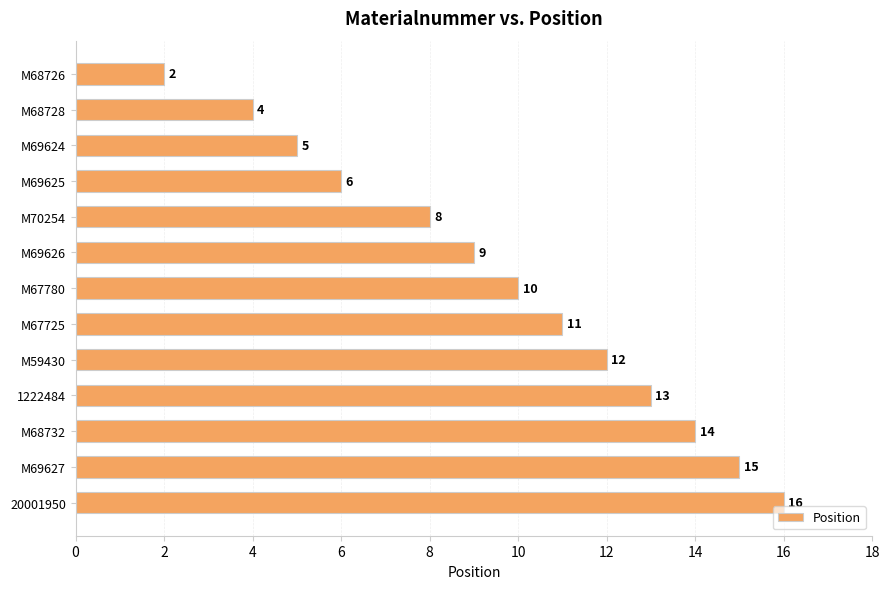

What is the value of the 4th bar from the top?

6